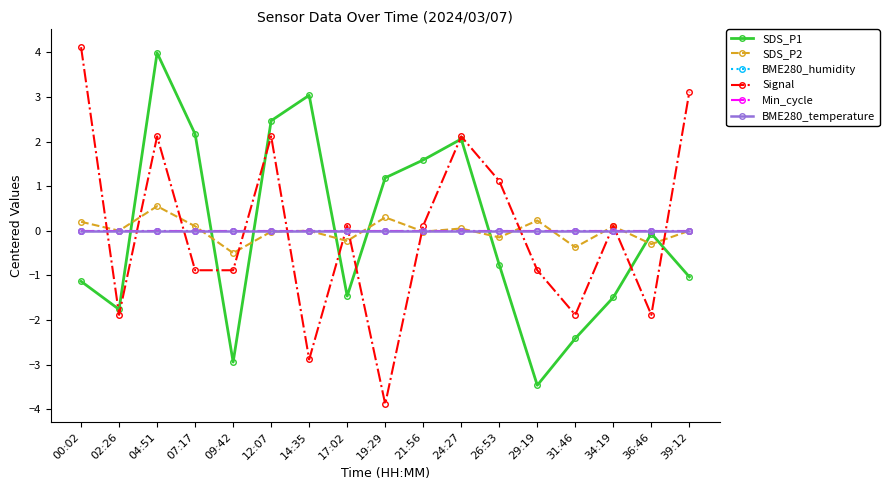

Which series has the largest range (max minus min)?

Signal